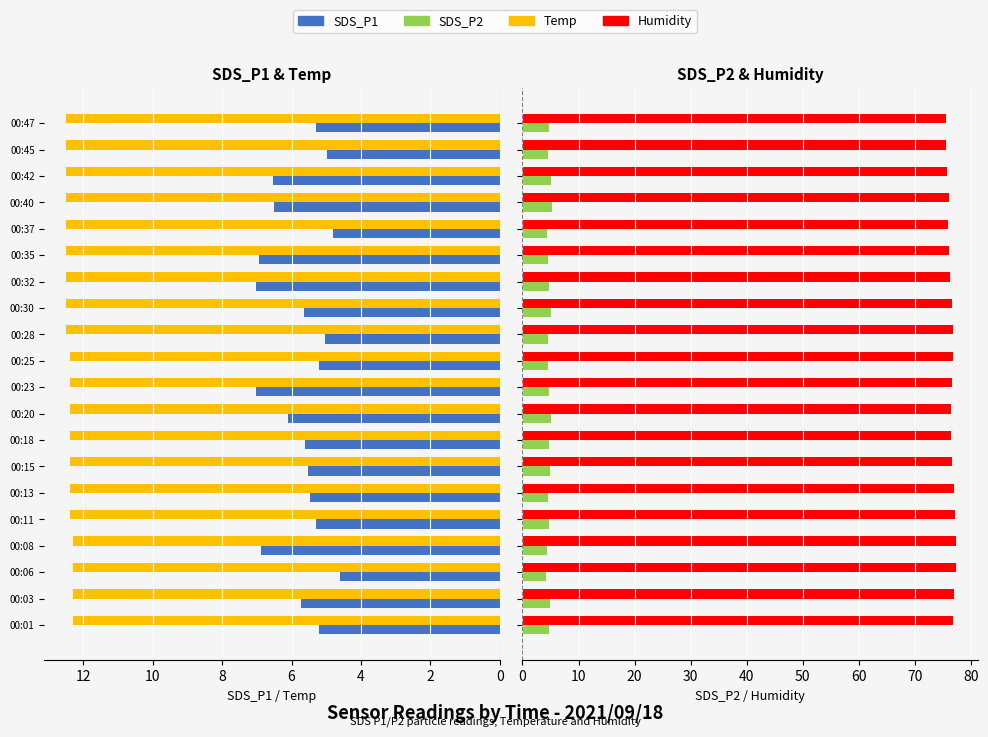

What is the average value of the Humidity series?

76.5